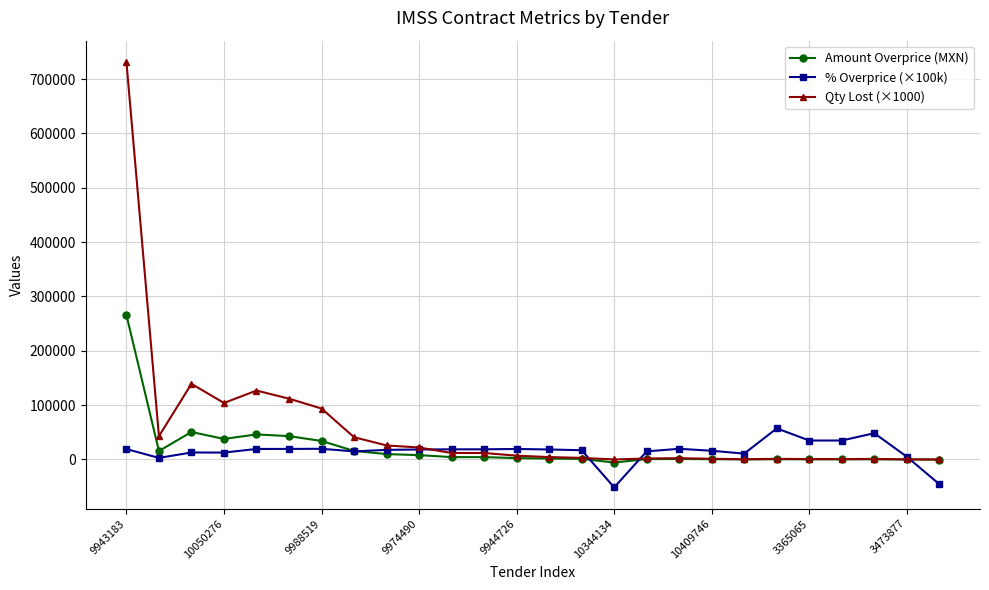

Which series has the widest spread of values?

Qty Lost (×1000)